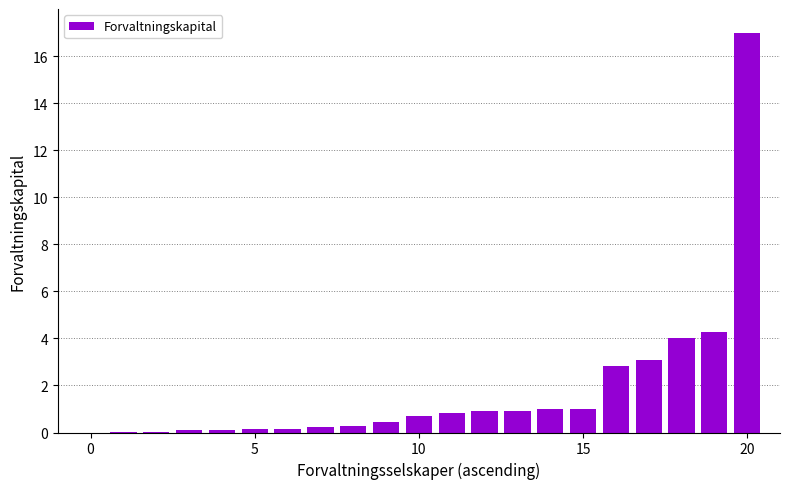

What is the greatest value displayed?

17.0